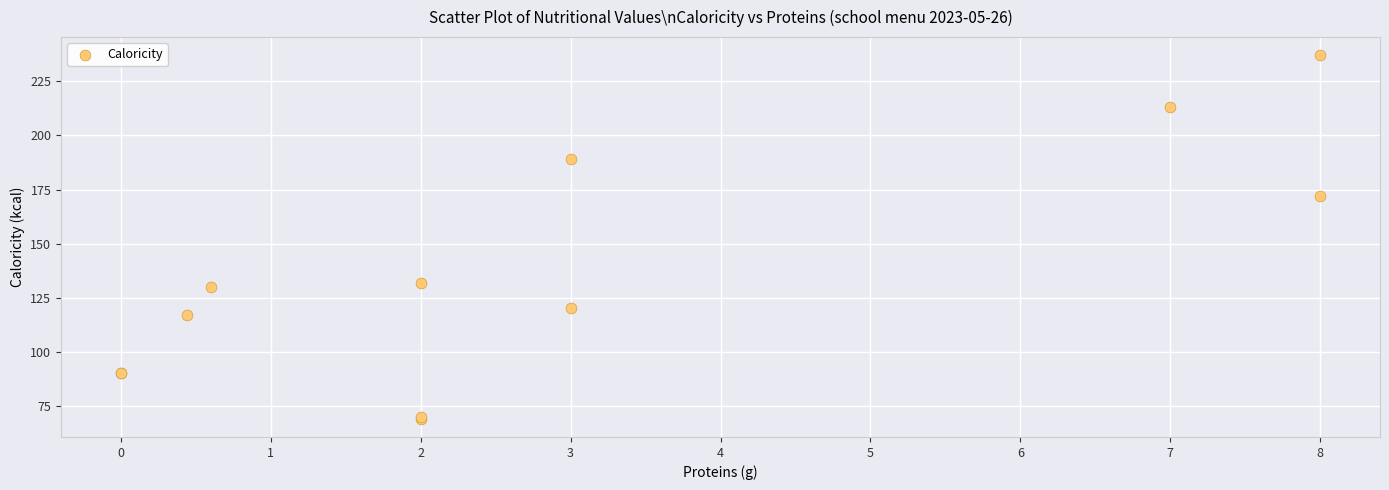

What Y value in the scatter plot is closest to 153?

172.0